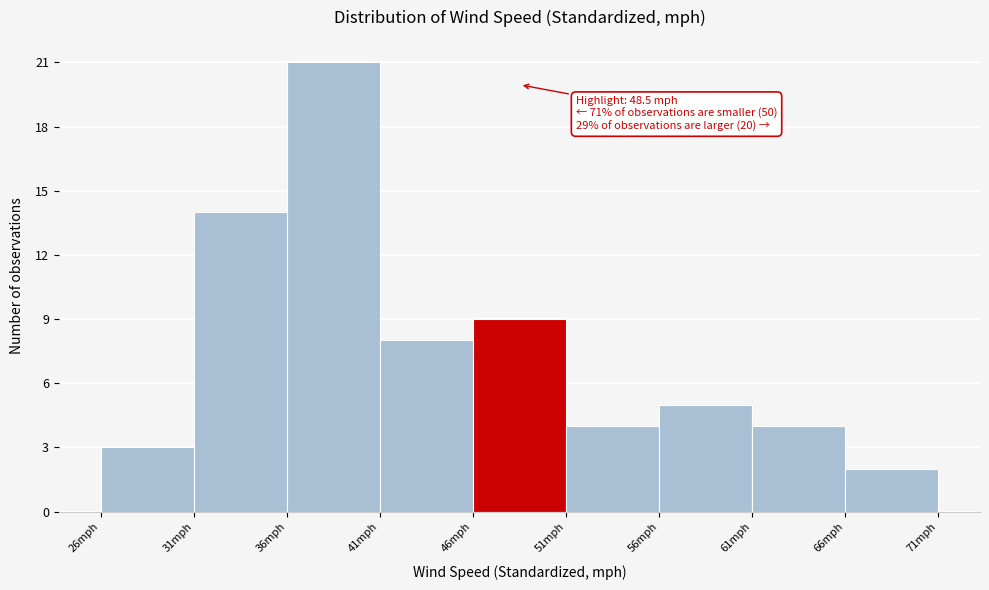

Which range on the x-axis has the tallest bar?

36 to 41